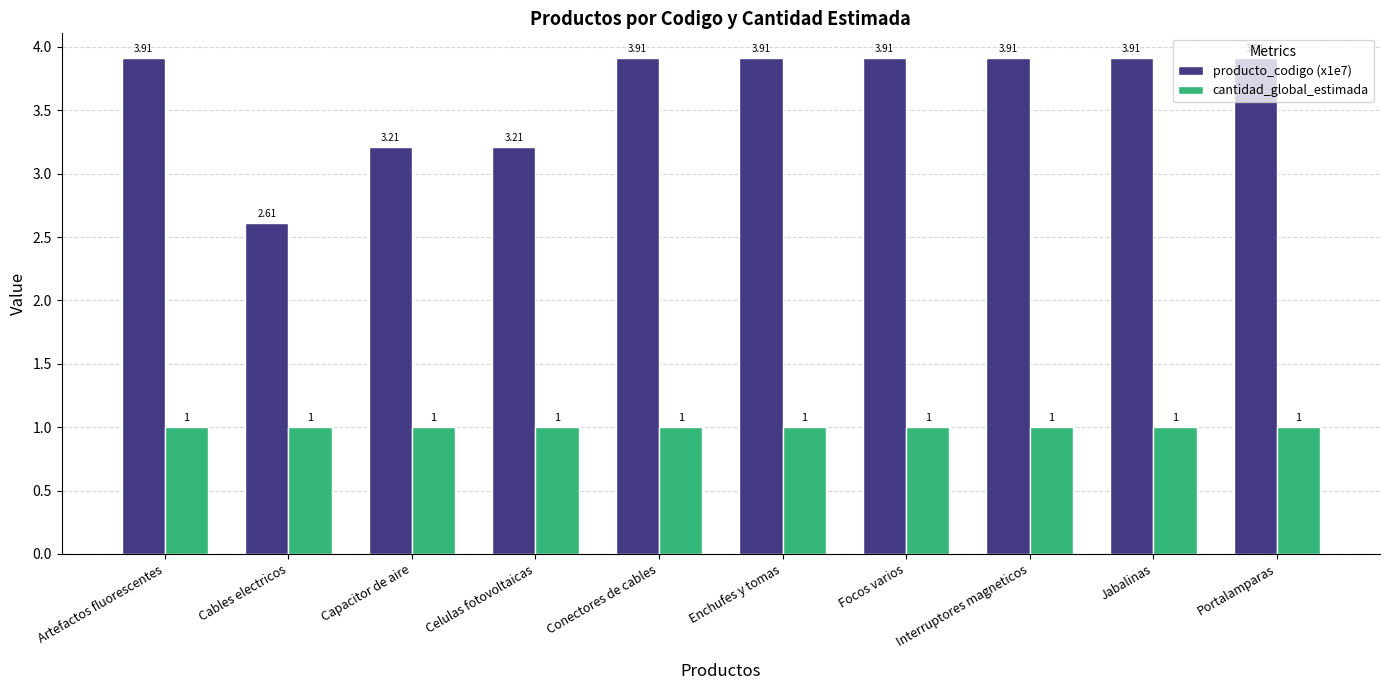

Which series has the widest spread of values?

producto_codigo (x1e7)